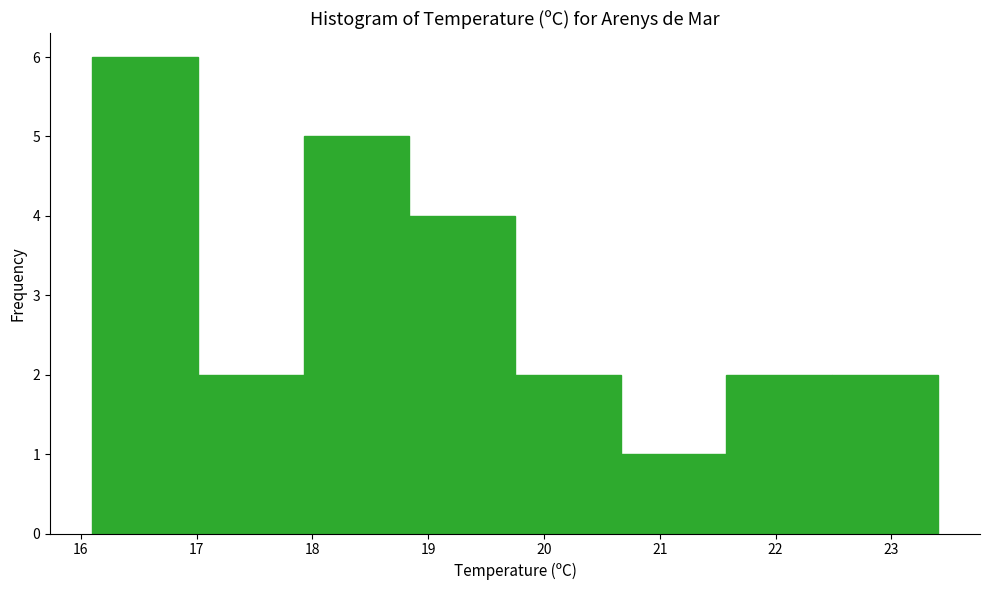

Reading left to right, transcribe this chart: for each bar, give the range it covers on the x-axis and its height. Neither the bar edges nor the heights are printed on the chart, so give them approximately, as read against the axes.

16.1 to 17.0: 6
17.0 to 17.9: 2
17.9 to 18.8: 5
18.8 to 19.8: 4
19.8 to 20.7: 2
20.7 to 21.6: 1
21.6 to 22.5: 2
22.5 to 23.4: 2